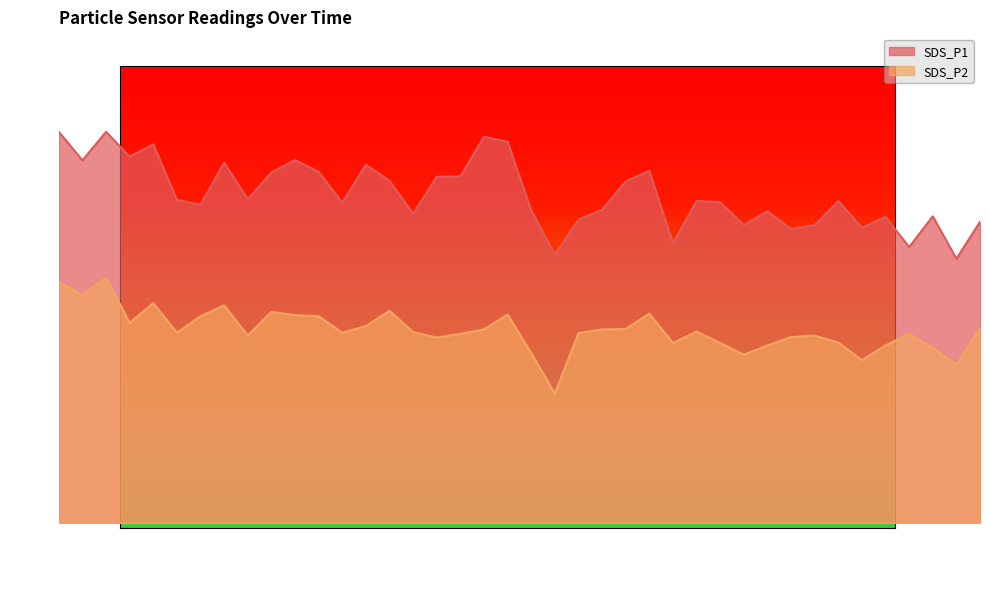

What is the total value across all series at 00:40?

24.2